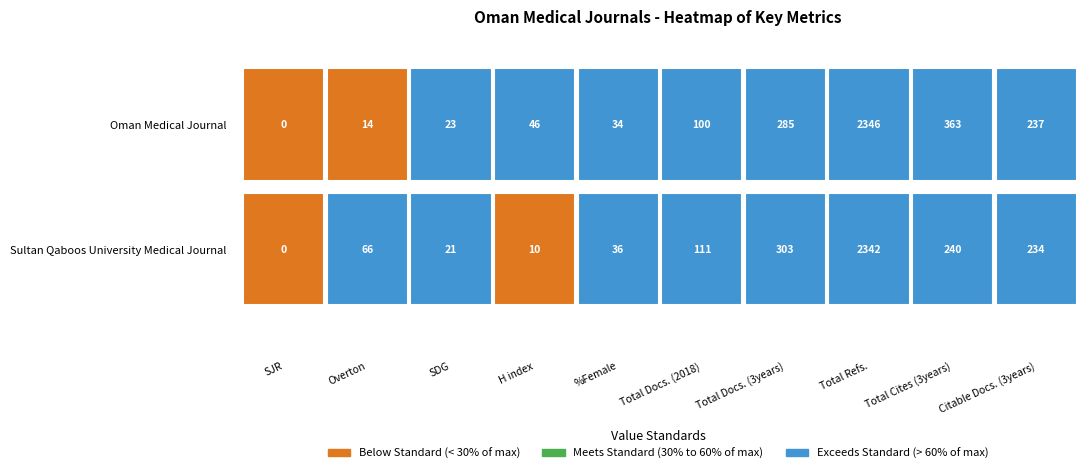

Reading left to right, transcribe all the data shown in this chart.

Oman Medical Journal: SJR=0	Overton=14	SDG=23	H index=46	%Female=34	Total Docs. (2018)=100	Total Docs. (3years)=285	Total Refs.=2346	Total Cites (3years)=363	Citable Docs. (3years)=237
Sultan Qaboos University Medical Journal: SJR=0	Overton=66	SDG=21	H index=10	%Female=36	Total Docs. (2018)=111	Total Docs. (3years)=303	Total Refs.=2342	Total Cites (3years)=240	Citable Docs. (3years)=234